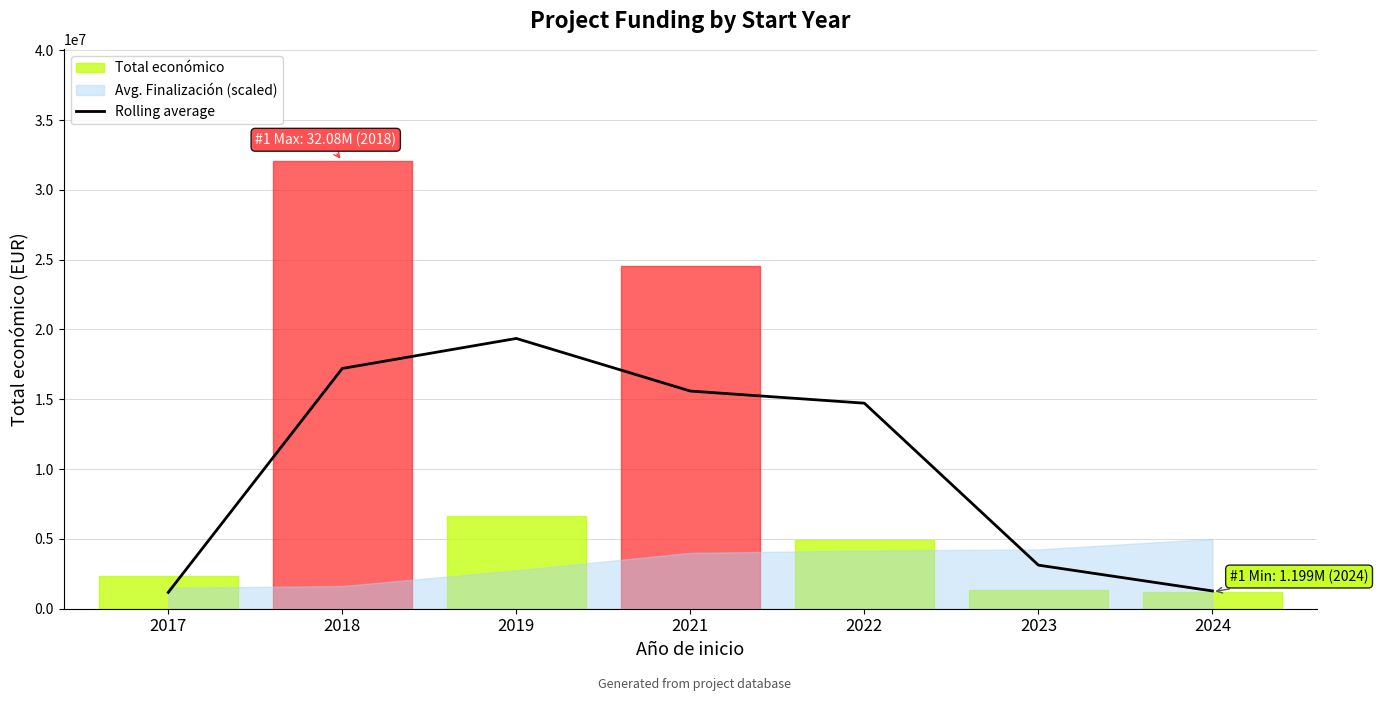

True or false: the data has more than 0 interior local peaks.

True